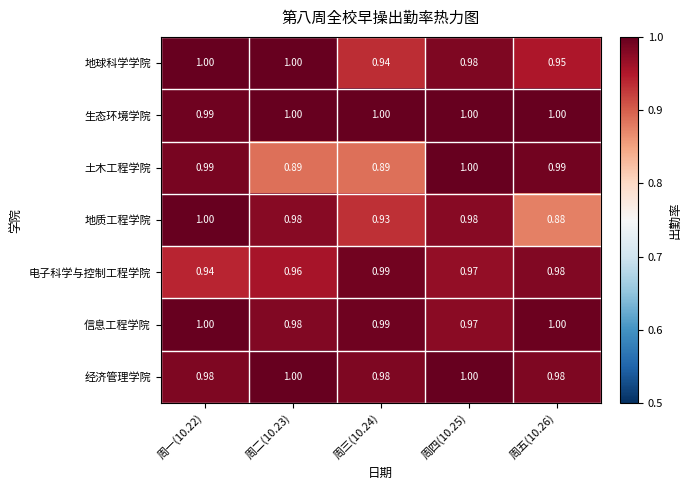

Between 周三(10.24) and 周五(10.26), which series saw the biggest shift?

土木工程学院